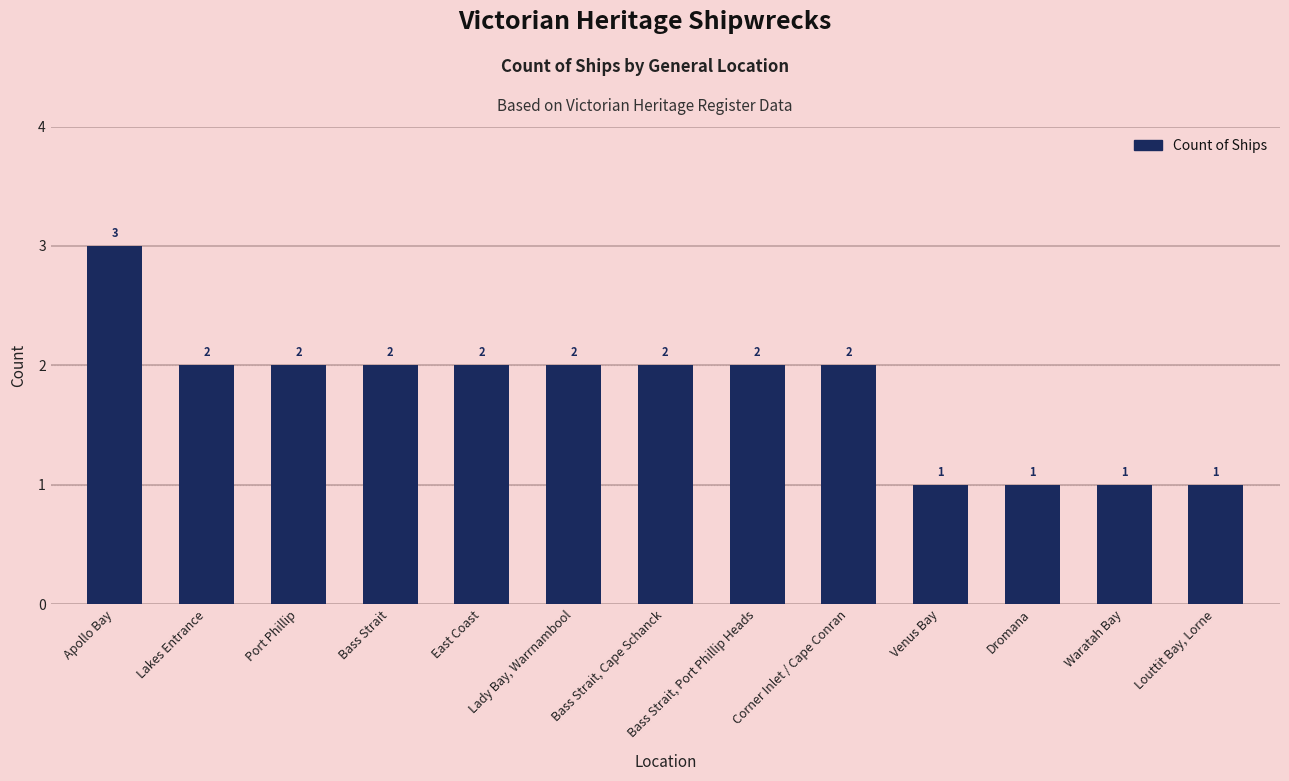

The value at East Coast is 1. True or false?

False